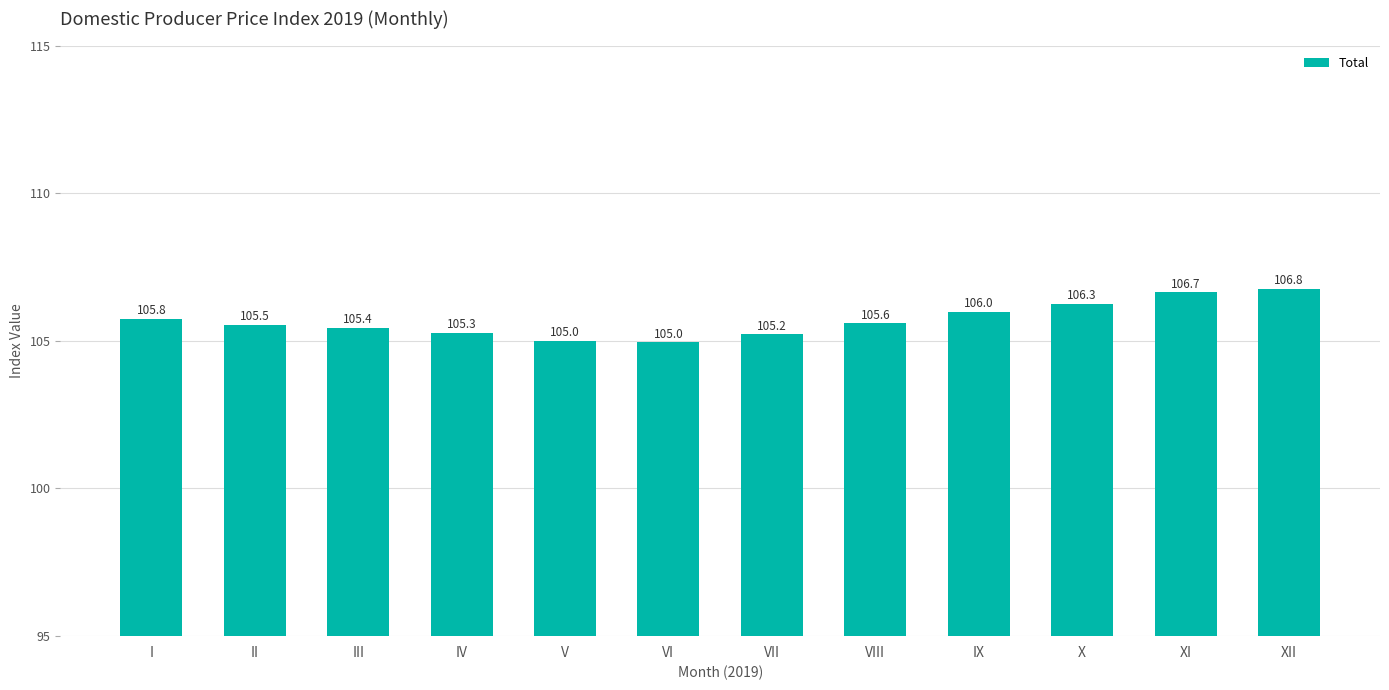

True or false: the data shows 106.7 at XI.

True